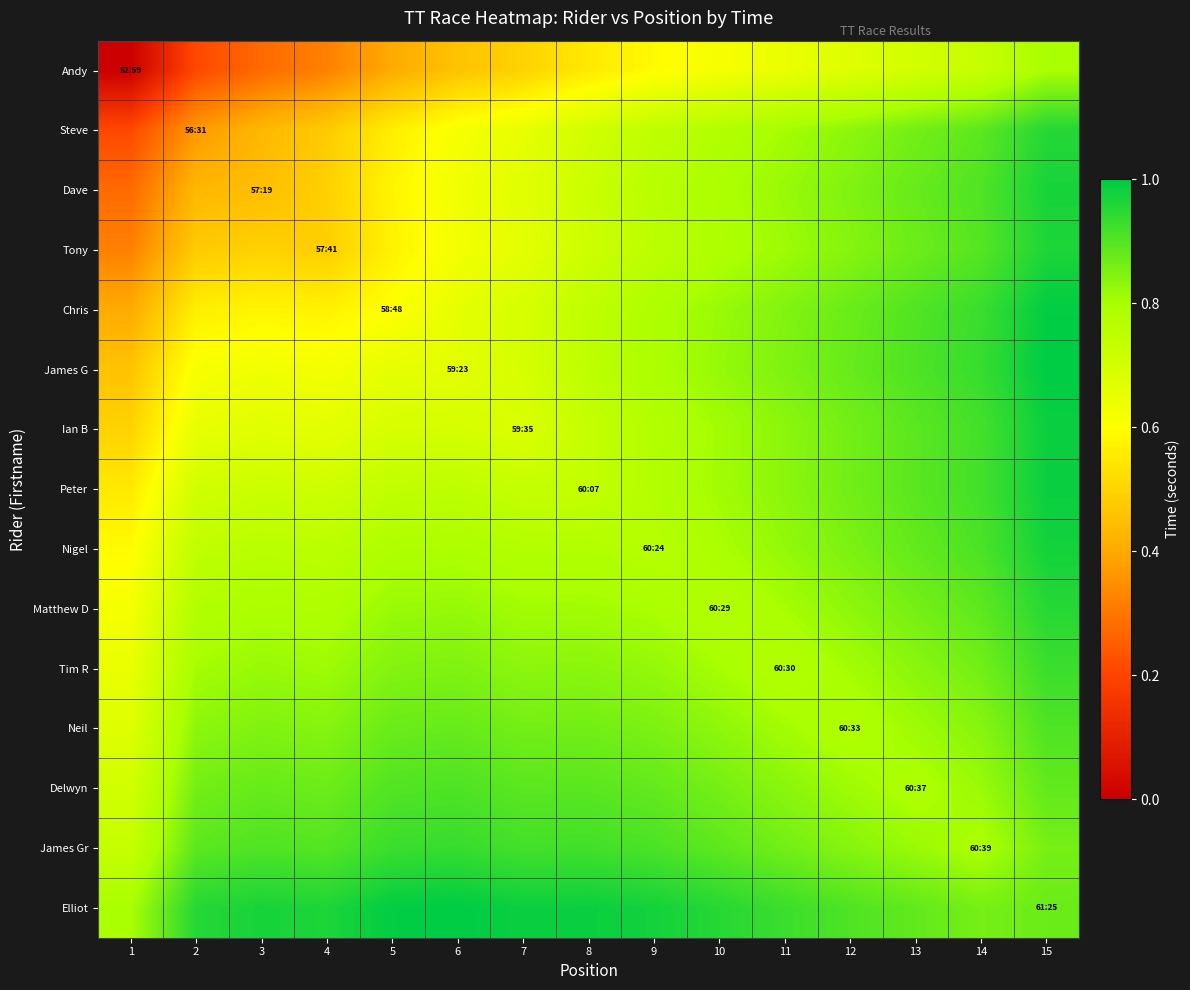

How many categories are shown in the chart?

15